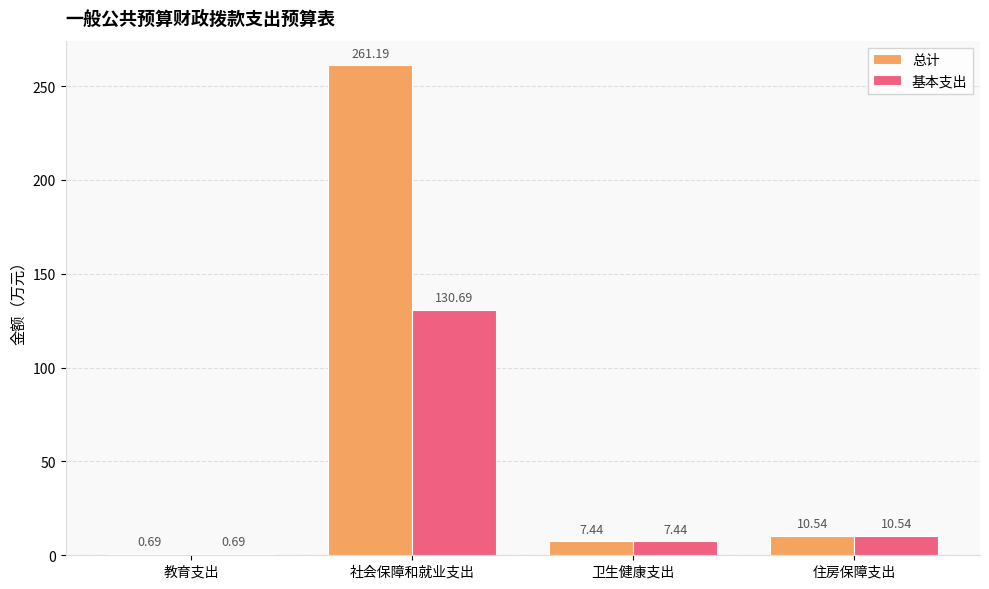

Where does the 基本支出 series first go above 10?

社会保障和就业支出